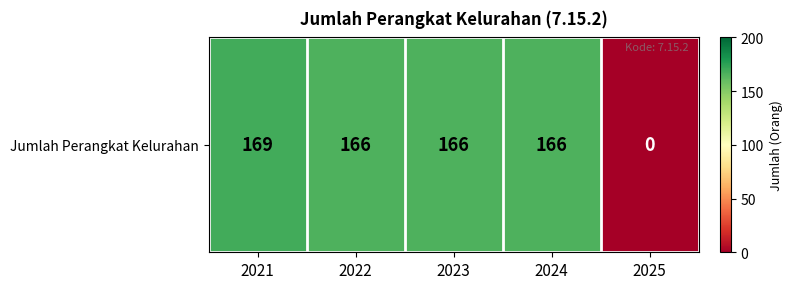

At which label is the value closest to 84?

2022